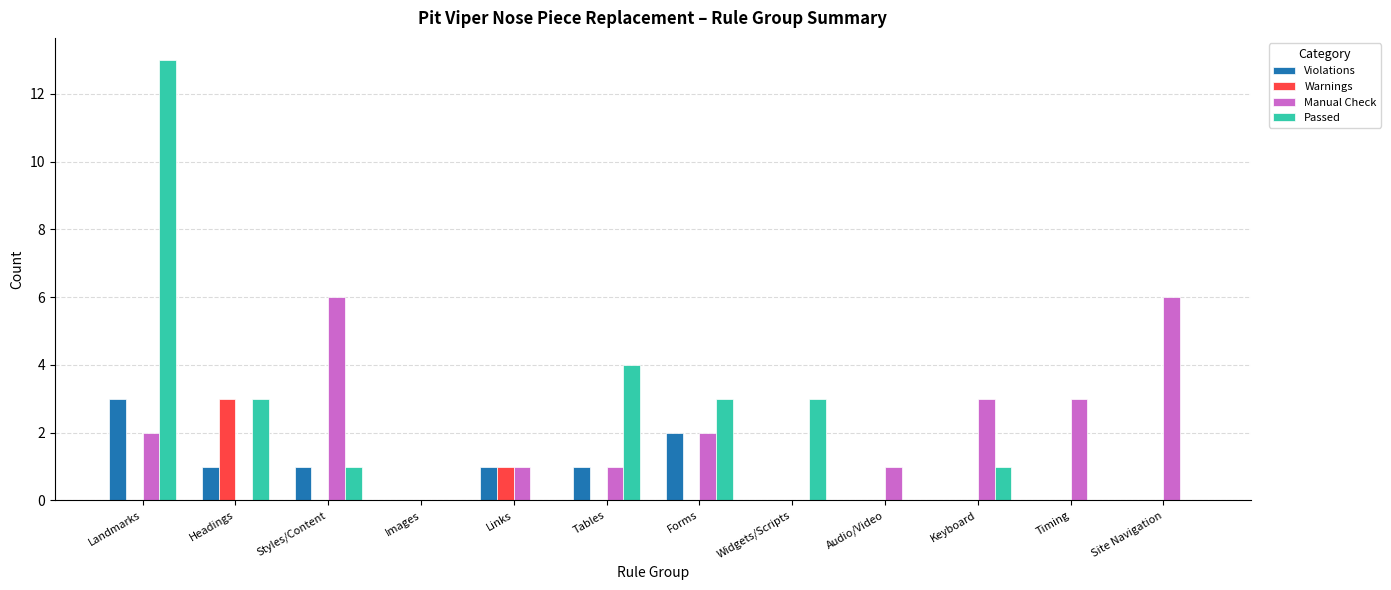

Which series has the widest spread of values?

Passed